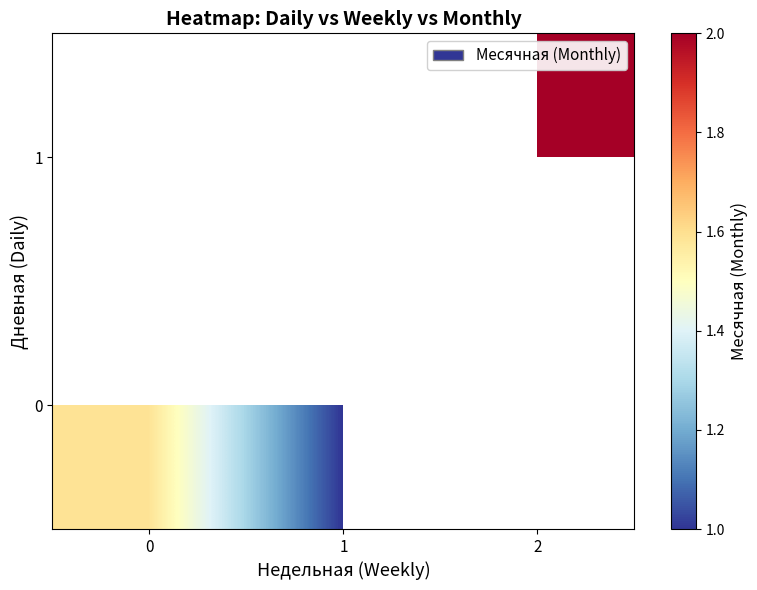

Rank the series by their average value, from lowest to highest.

0, 1